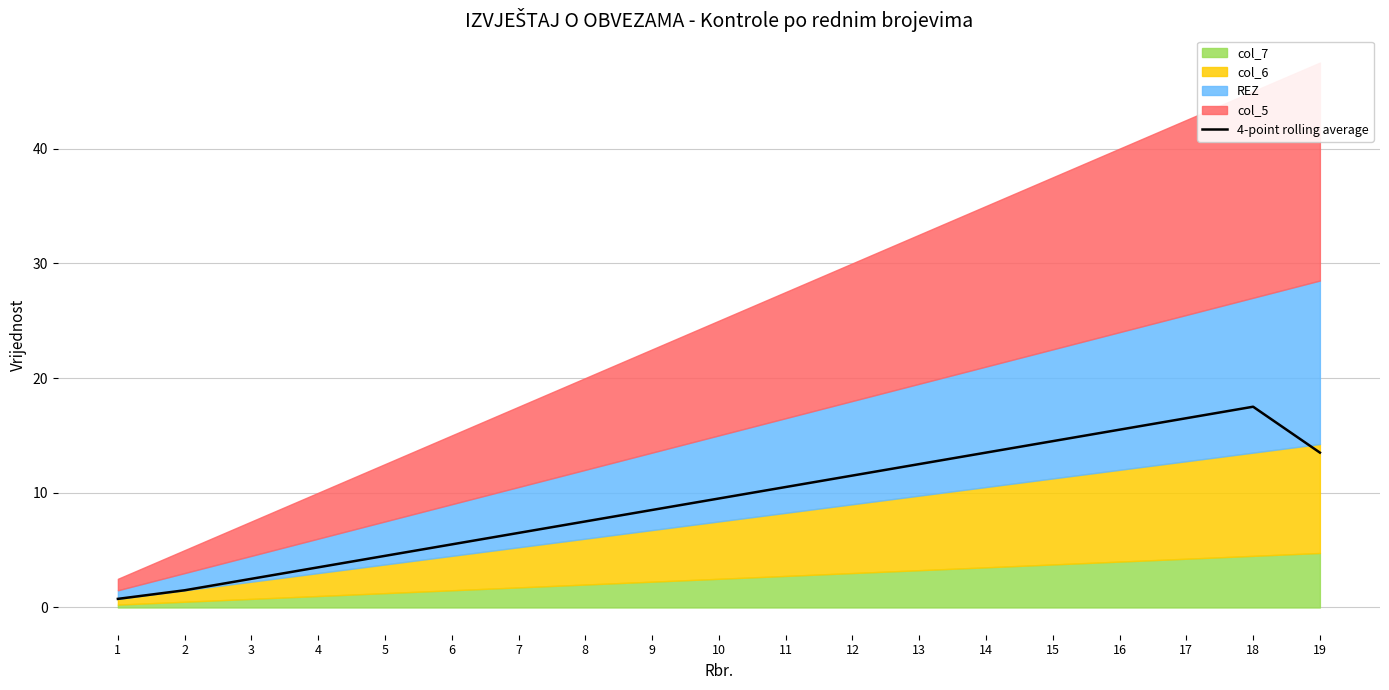

List the labels in order of value, smallest first.

1, 2, 3, 4, 5, 6, 7, 8, 9, 10, 11, 12, 13, 14, 19, 15, 16, 17, 18